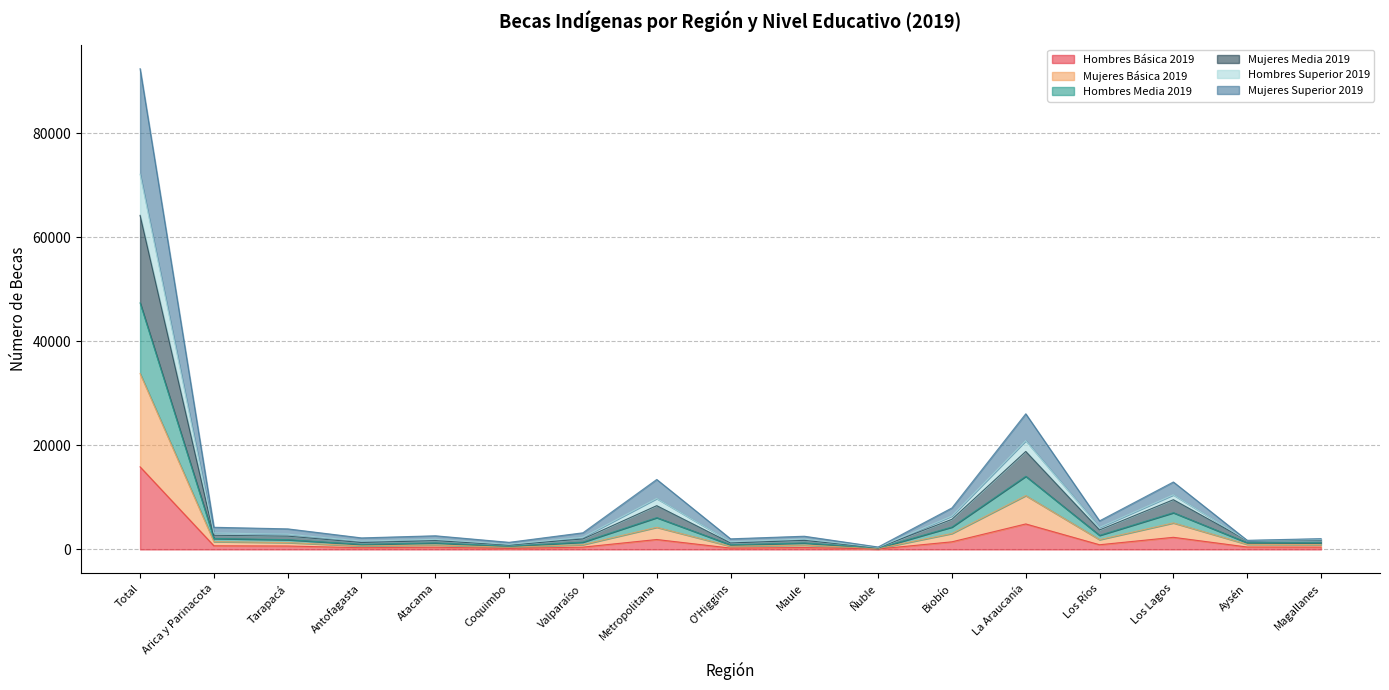

At which category is the sum across all series the highest?

Total